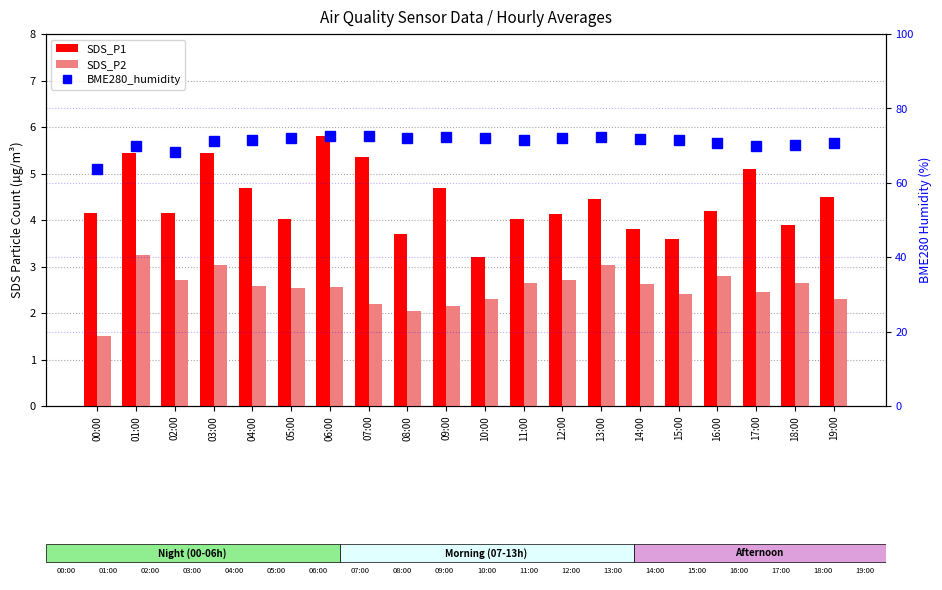

Between 11:00 and 09:00, which is larger?

09:00